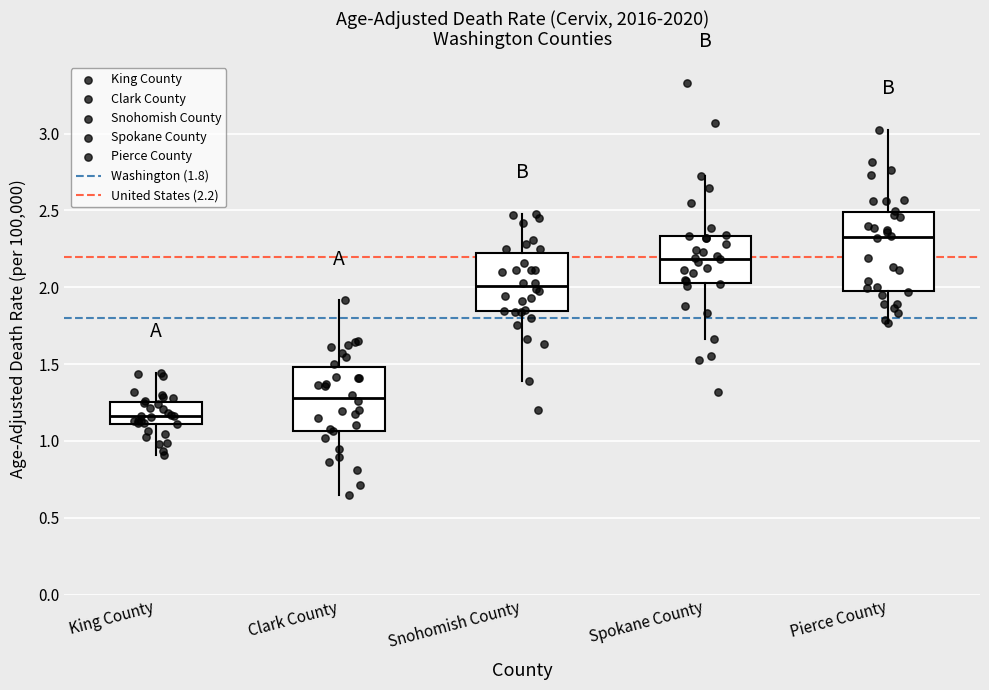

Reading left to right, read every box against the y-axis: the position of its median line, the range the box covers, and the ends of its whiskers. The values are not printed on the chart, so give them approximately, as read against the axis.

King County: median 1.15, box 1.10 to 1.25, whiskers 0.90 to 1.45
Clark County: median 1.30, box 1.05 to 1.50, whiskers 0.65 to 1.90
Snohomish County: median 2.00, box 1.85 to 2.25, whiskers 1.40 to 2.50
Spokane County: median 2.20, box 2.05 to 2.35, whiskers 1.65 to 2.70
Pierce County: median 2.35, box 2.00 to 2.50, whiskers 1.75 to 3.05